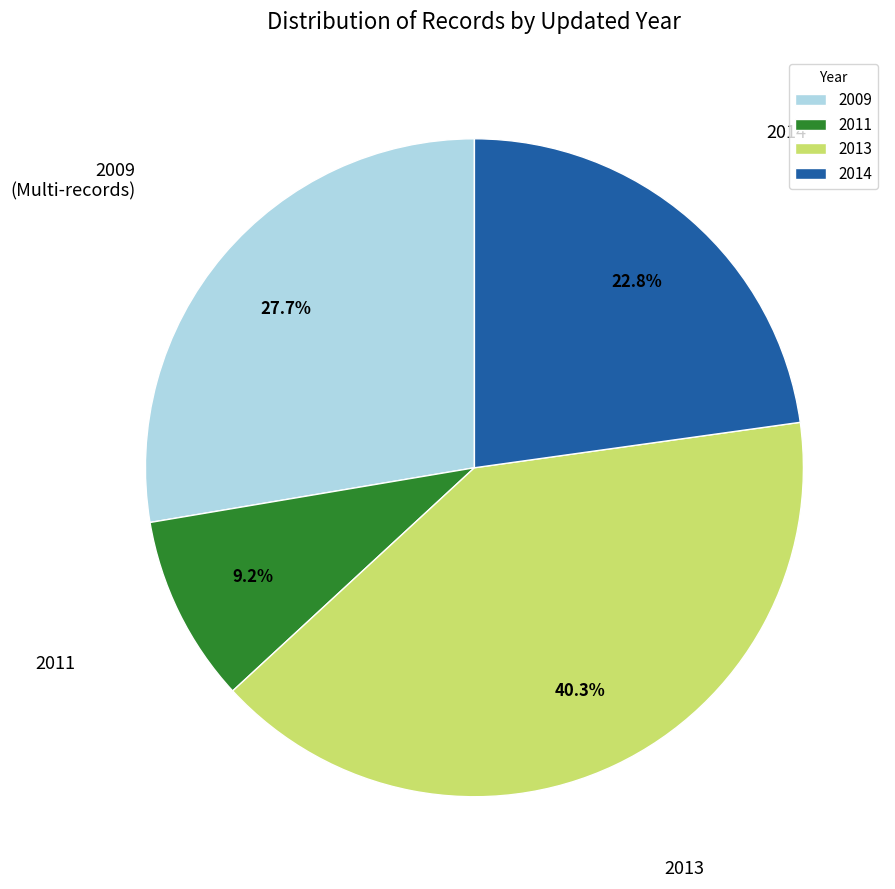

Which slice is the largest?

2013